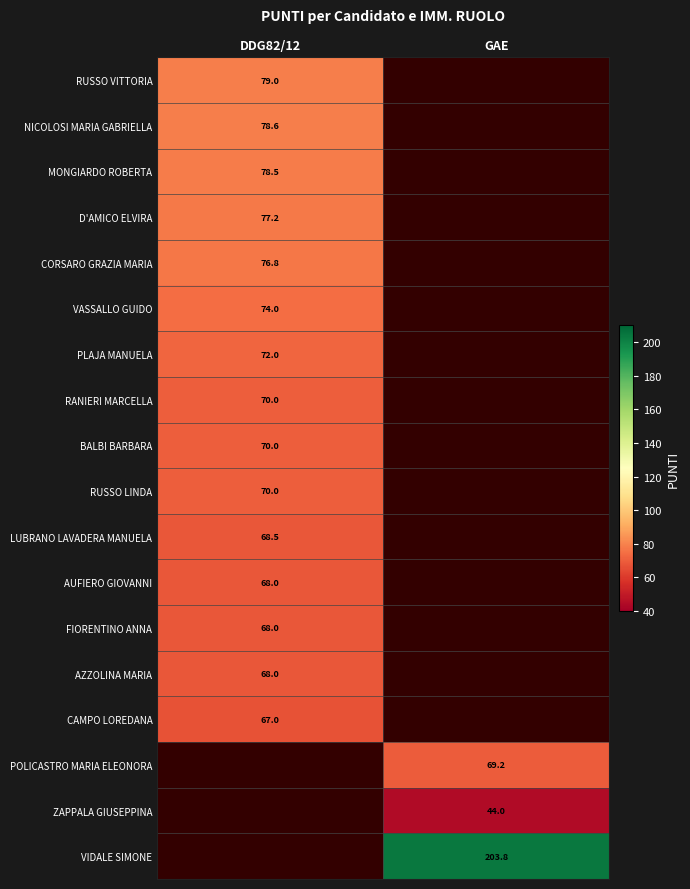

Between DDG82/12 and GAE, which is larger?

GAE